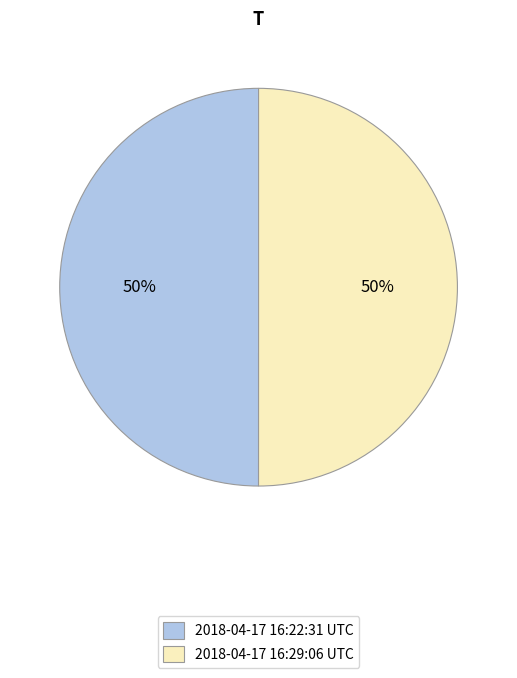

Do 2018-04-17 16:29:06 UTC and 2018-04-17 16:22:31 UTC together represent more than half of the pie?

Yes